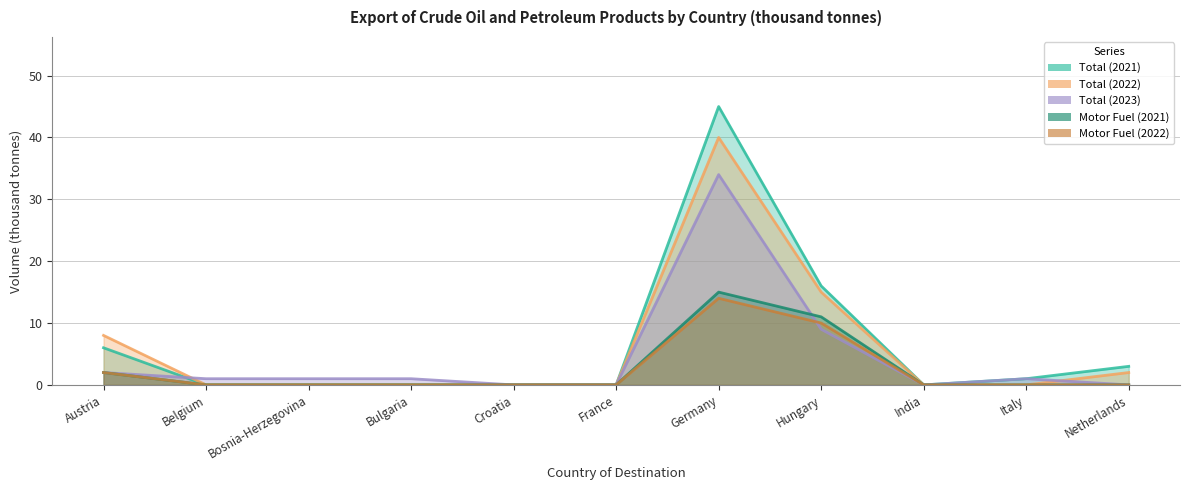

What is the total value across all series at Belgium?

1